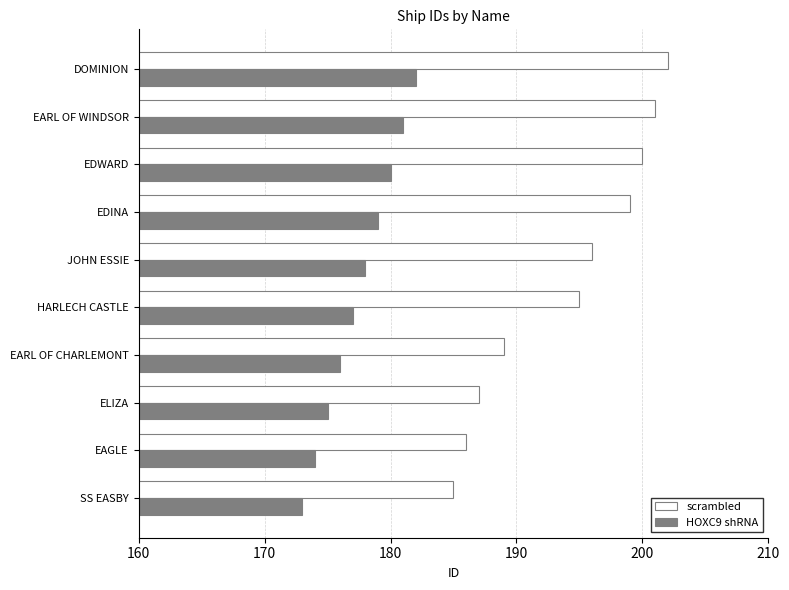

What value does the HOXC9 shRNA series have at EDWARD?

180